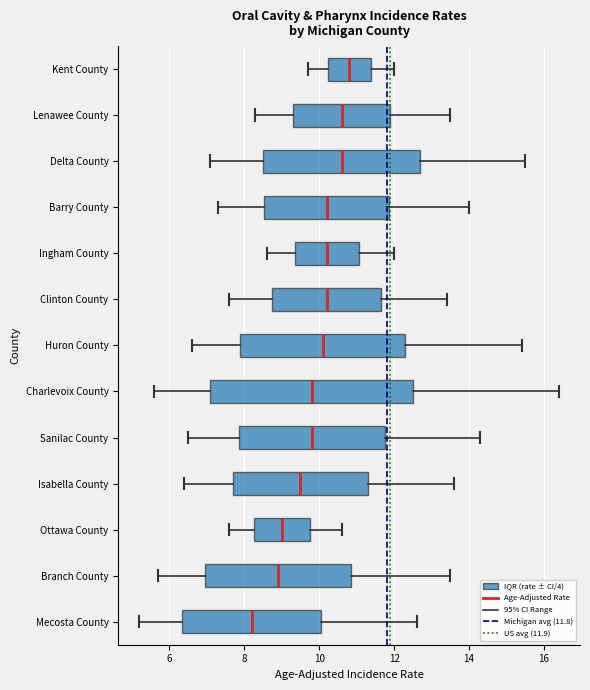

Reading bottom to top, read every box against the x-axis: the position of its median line, the range the box covers, and the ends of its whiskers. The values are not printed on the chart, so give them approximately, as read against the axis.

Mecosta County: median 8.2, box 6.4 to 10.0, whiskers 5.2 to 12.6
Branch County: median 9.0, box 7.0 to 10.8, whiskers 5.8 to 13.6
Ottawa County: median 9.0, box 8.2 to 9.8, whiskers 7.6 to 10.6
Isabella County: median 9.6, box 7.8 to 11.4, whiskers 6.4 to 13.6
Sanilac County: median 9.8, box 7.8 to 11.8, whiskers 6.6 to 14.4
Charlevoix County: median 9.8, box 7.2 to 12.6, whiskers 5.6 to 16.4
Huron County: median 10.2, box 8.0 to 12.4, whiskers 6.6 to 15.4
Clinton County: median 10.2, box 8.8 to 11.6, whiskers 7.6 to 13.4
Ingham County: median 10.2, box 9.4 to 11.0, whiskers 8.6 to 12.0
Barry County: median 10.2, box 8.6 to 11.8, whiskers 7.4 to 14.0
Delta County: median 10.6, box 8.6 to 12.8, whiskers 7.2 to 15.6
Lenawee County: median 10.6, box 9.4 to 12.0, whiskers 8.4 to 13.6
Kent County: median 10.8, box 10.2 to 11.4, whiskers 9.8 to 12.0